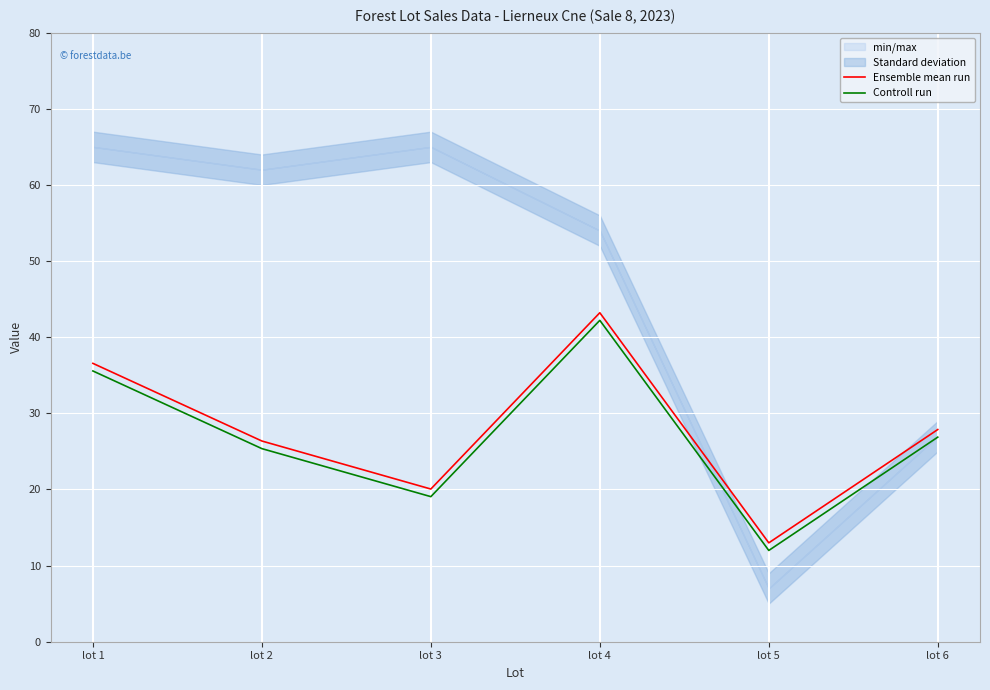

In Ensemble mean run, how many points are higher than both neighbors (excluding endpoints)?

1